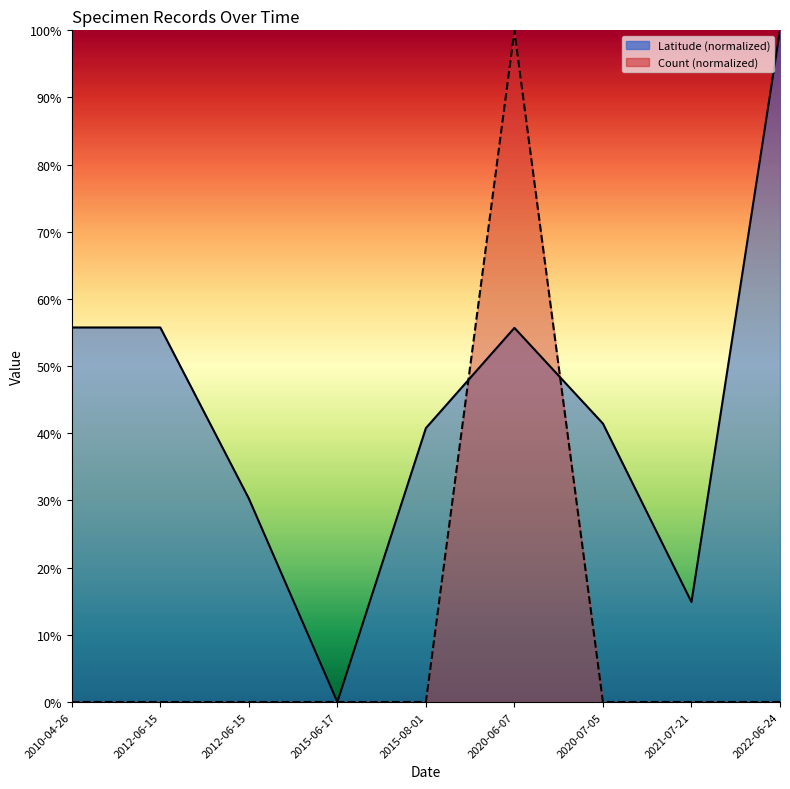

What is the total value across all series at 2020-07-05?

41.5